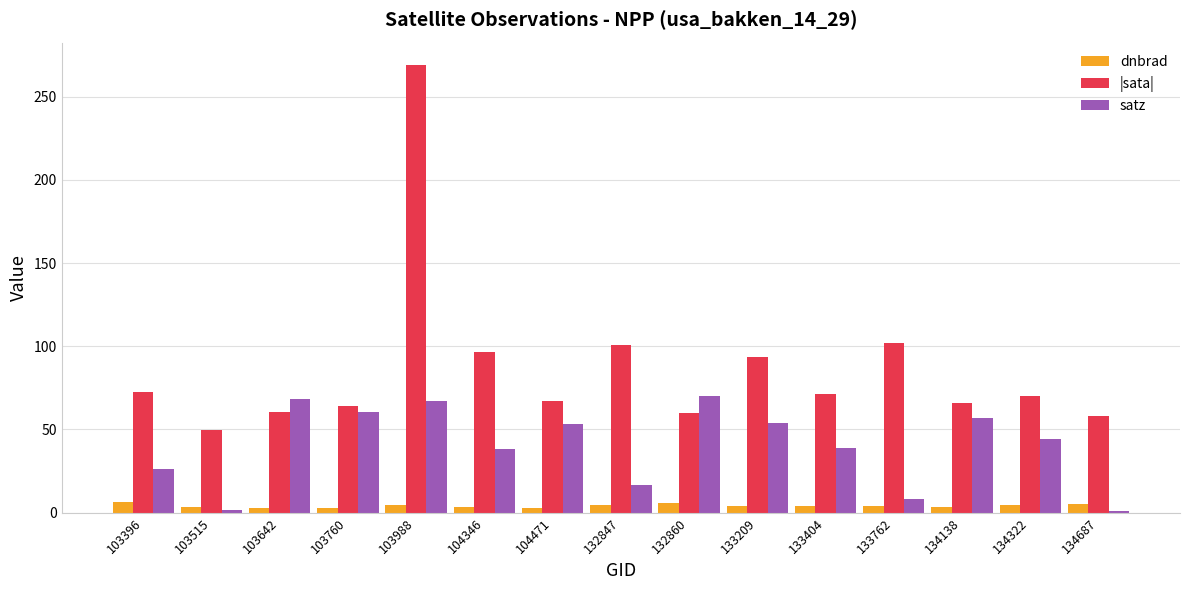

At which category is the sum across all series the highest?

103988